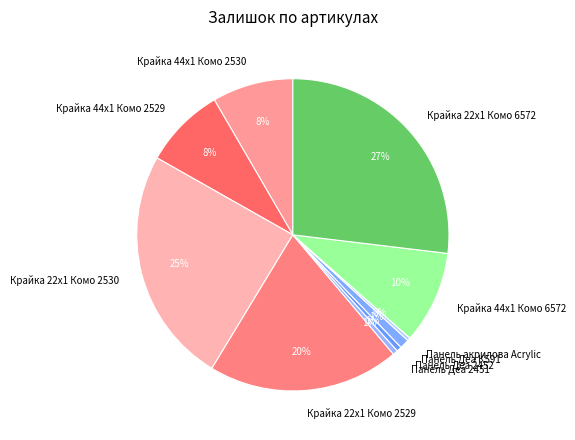

How many segments does this pie chart have?

10